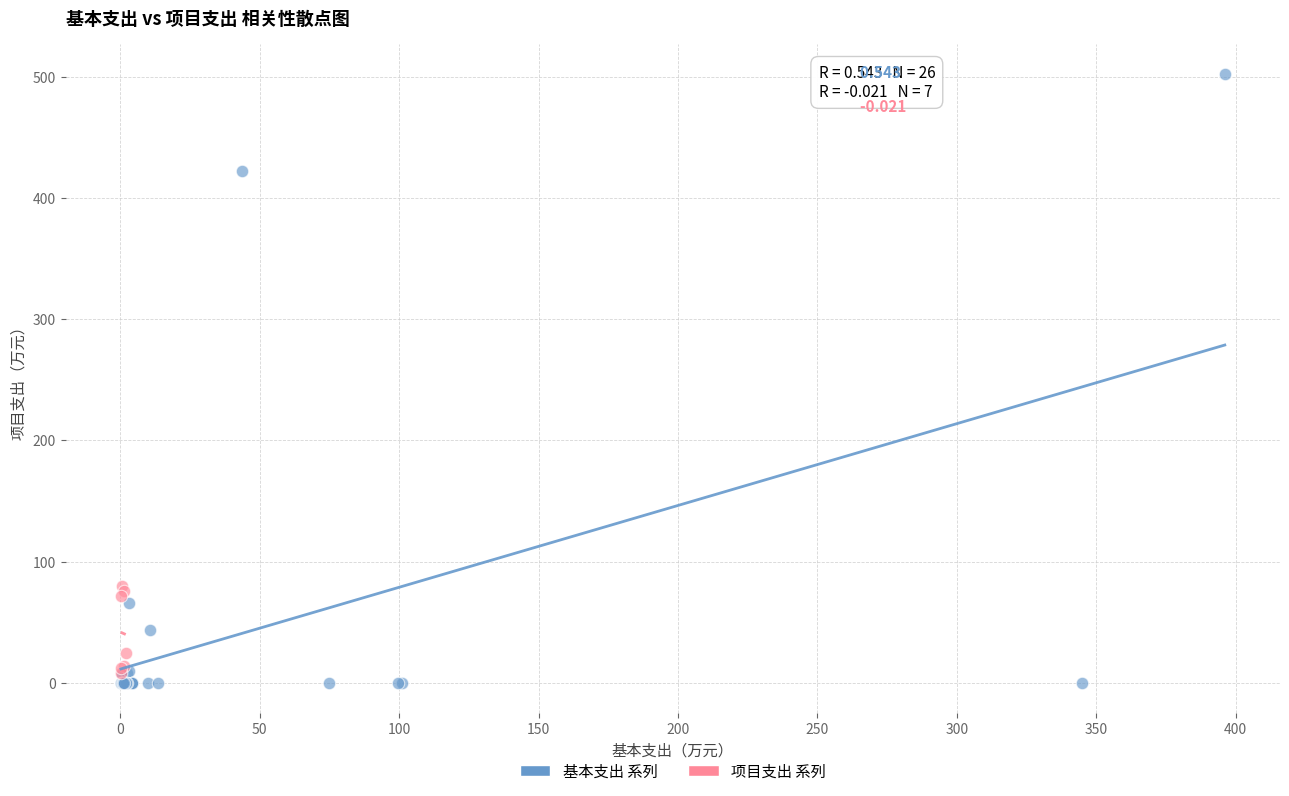

What are all the series names shown in the legend?

基本支出 系列, 项目支出 系列